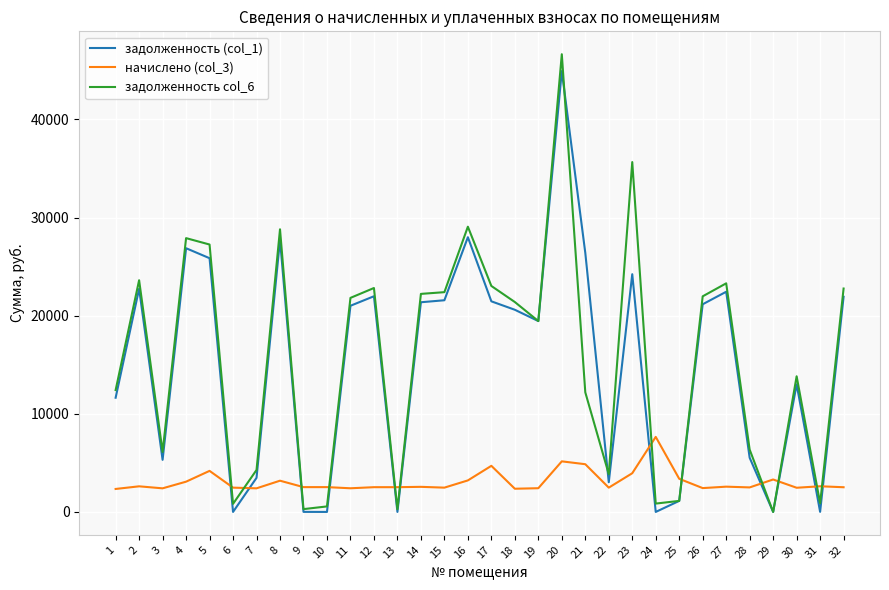

How many categories are shown in the chart?

32